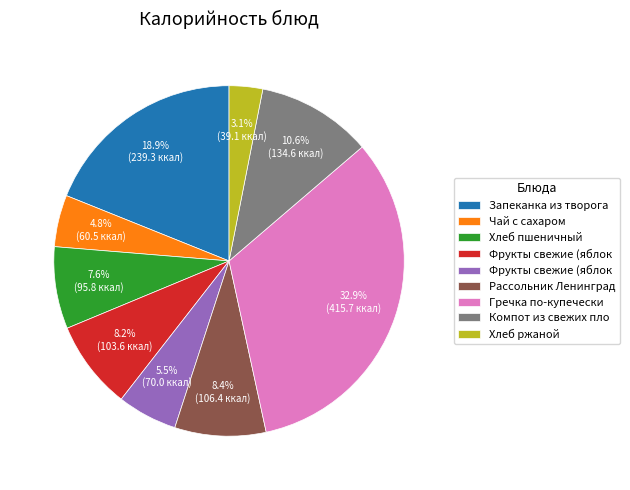

Is there a majority slice in this chart?

No